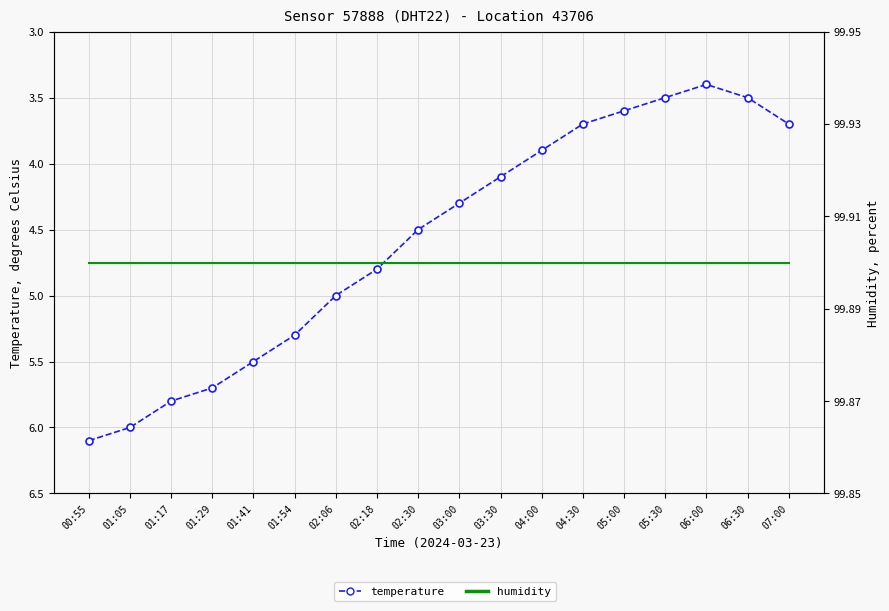

Which series changed the most between 01:05 and 01:29?

temperature